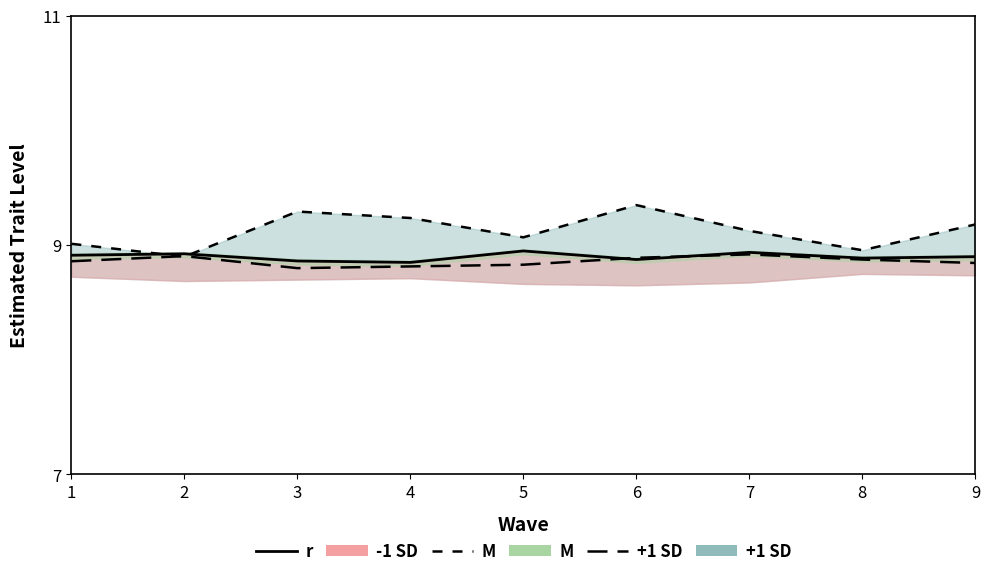

In M, how many points are lower than both neighbors (excluding endpoints)?

1